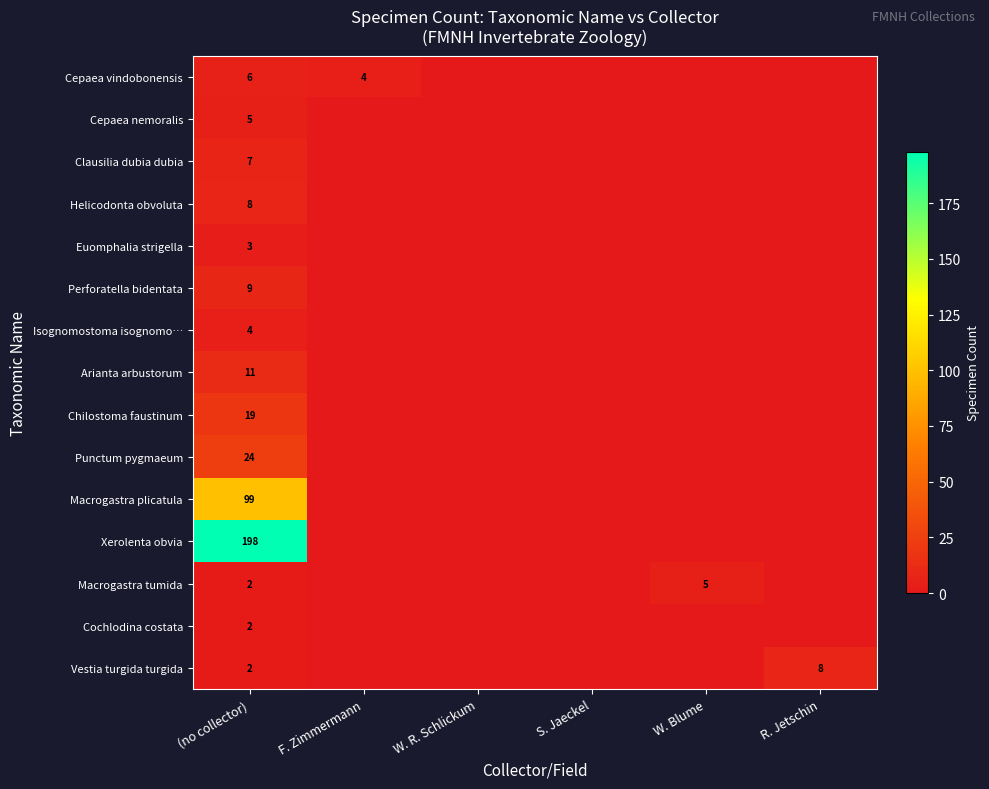

At how many categories does at least one series exceed 72?

1